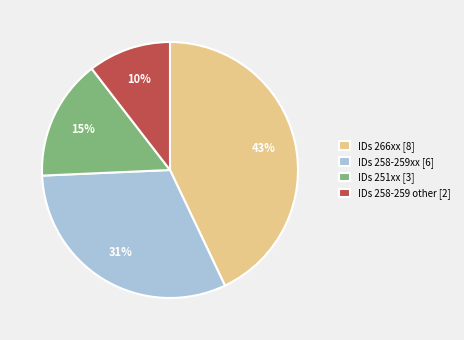

Is there a majority slice in this chart?

No